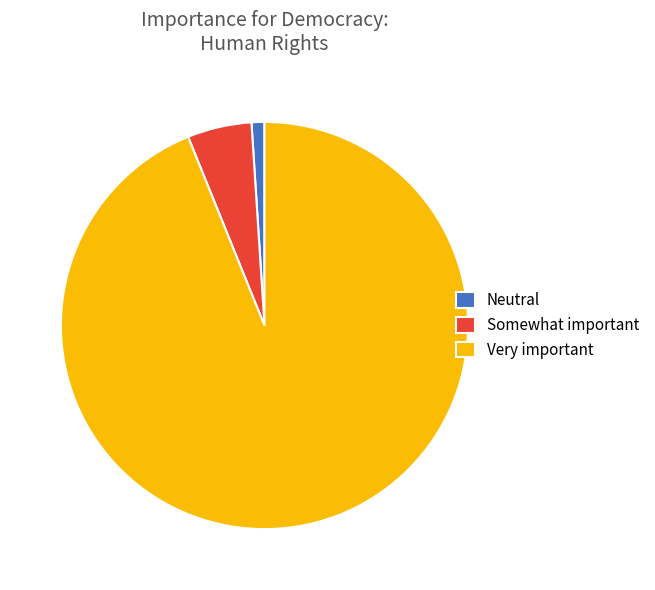

What is the largest slice in the pie chart?

Very important